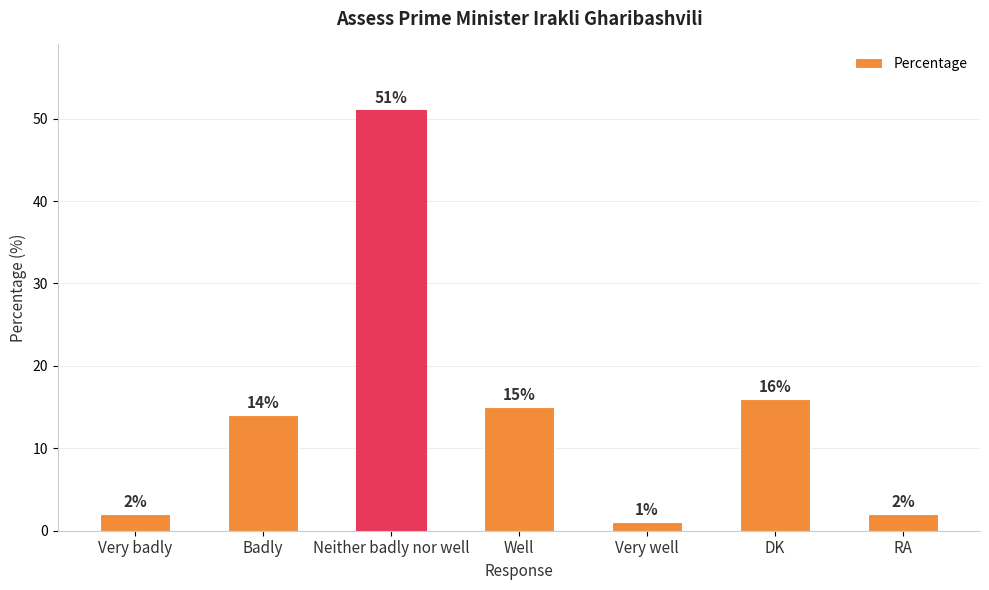

How many data points does each series have?

7